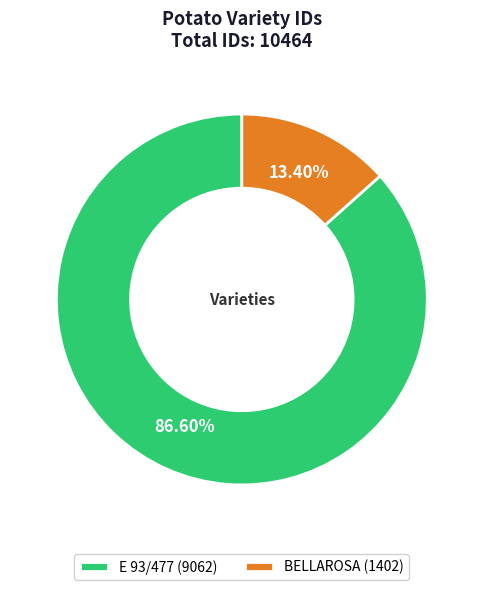

True or false: BELLAROSA accounts for 13% of the total.

True